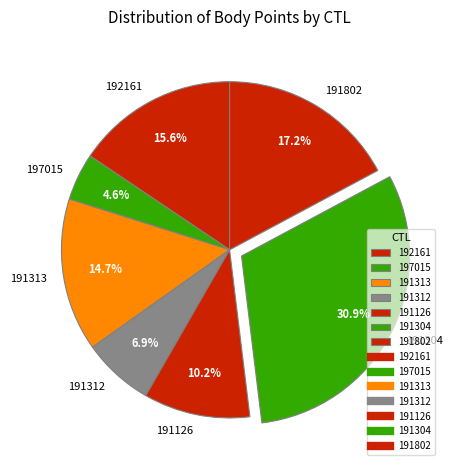

To the nearest percent, what is the difference between the largest and smallest slice percentages?

26%